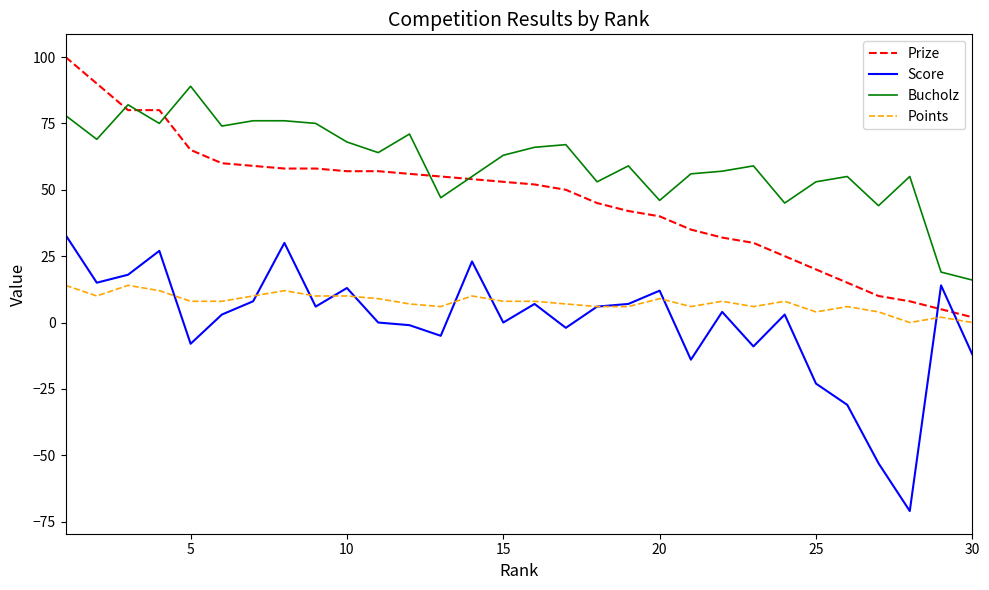

True or false: Prize and Score cross at least once.

True